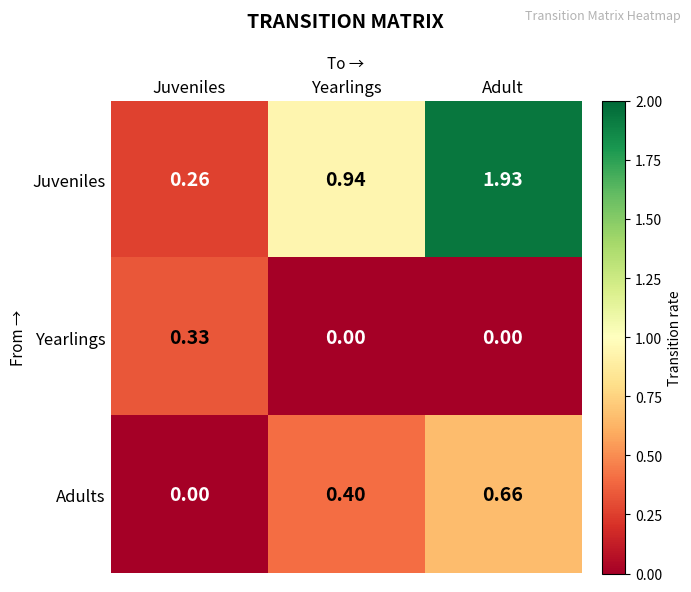

At Adult, list the series in order from largest to smallest.

Juveniles, Adults, Yearlings